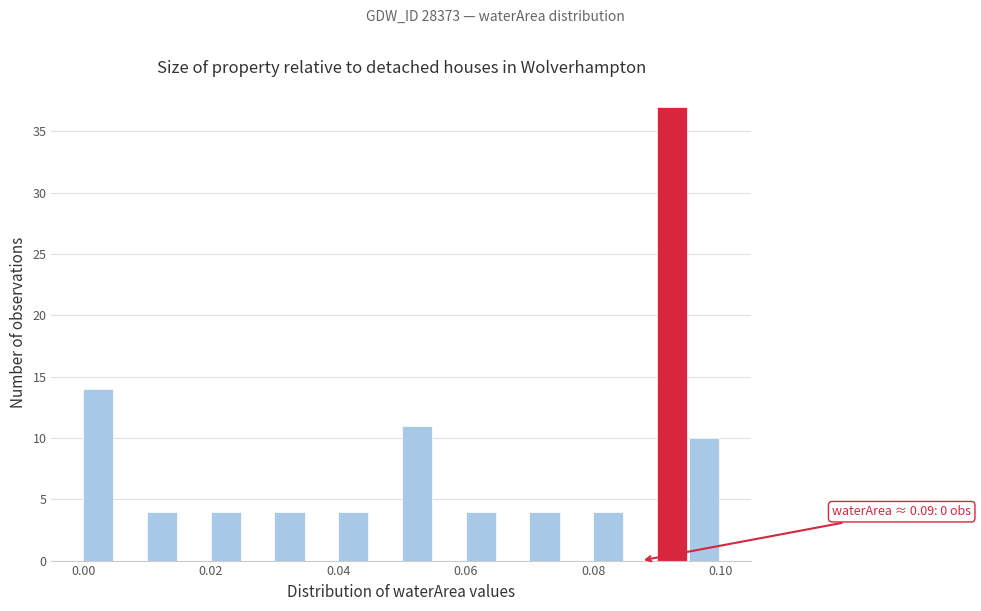

Read against the x-axis, roughly where is the centre of the tallest bar?

0.092